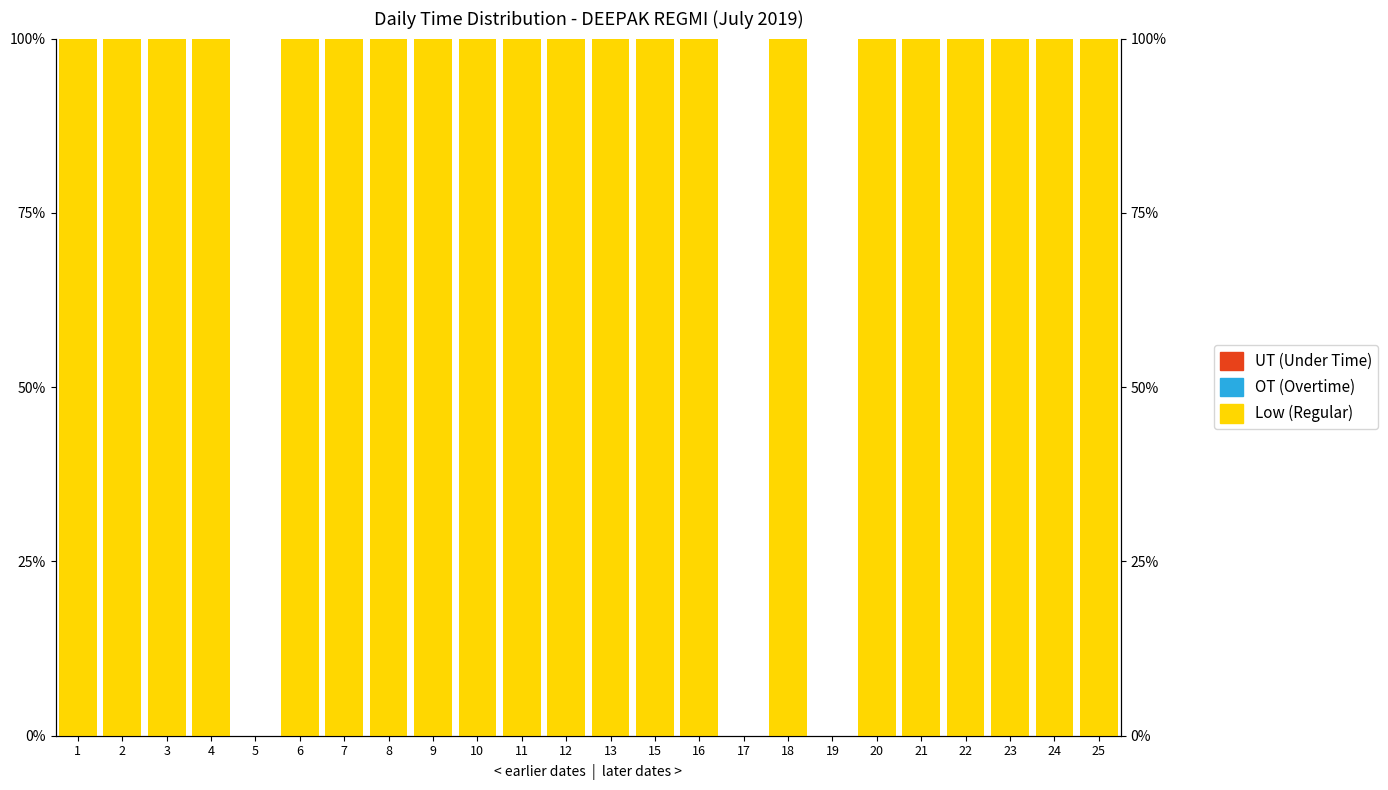

How many groups of bars are there?

24